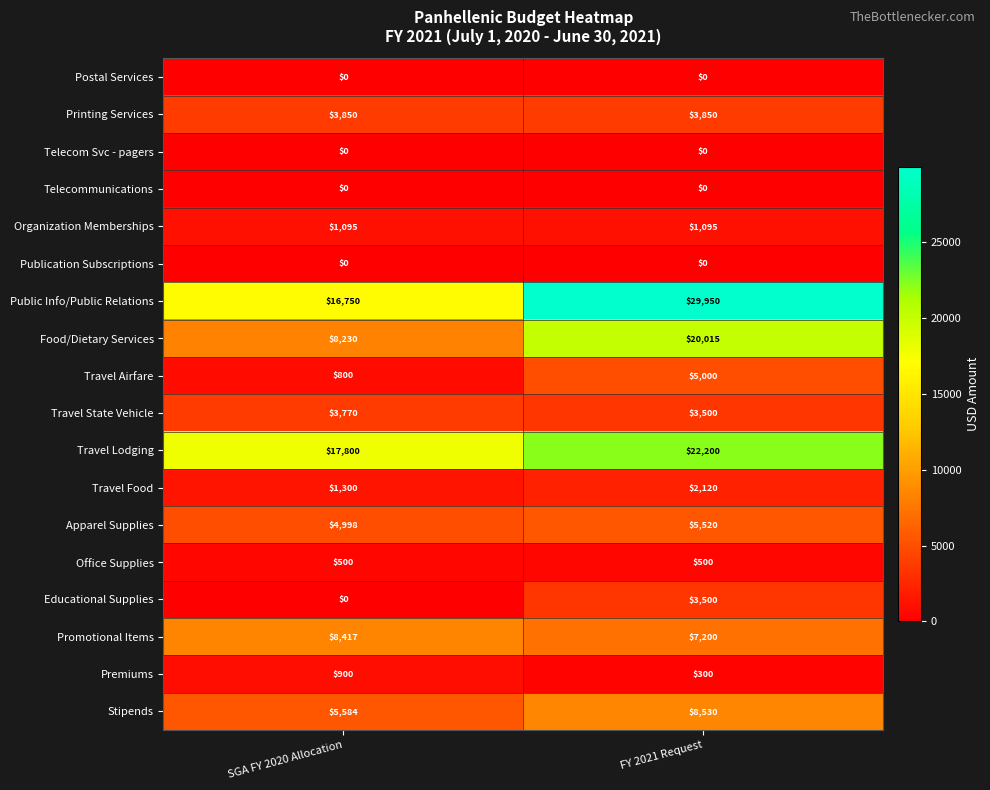

What is the sum of all Public Info/Public Relations values?

46700